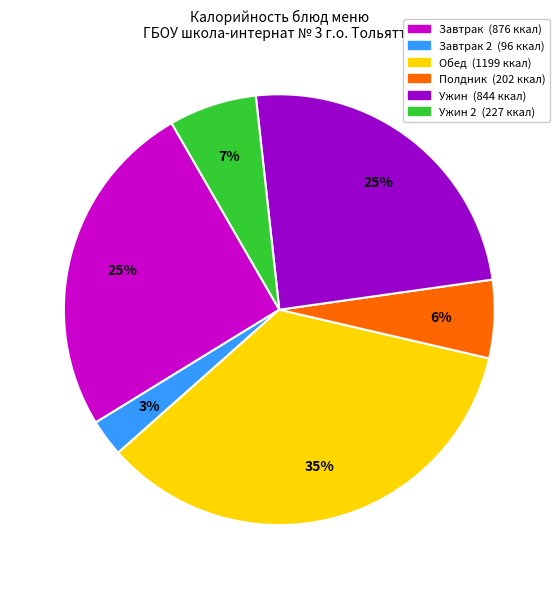

To the nearest percent, what is the average slice percentage?

17%